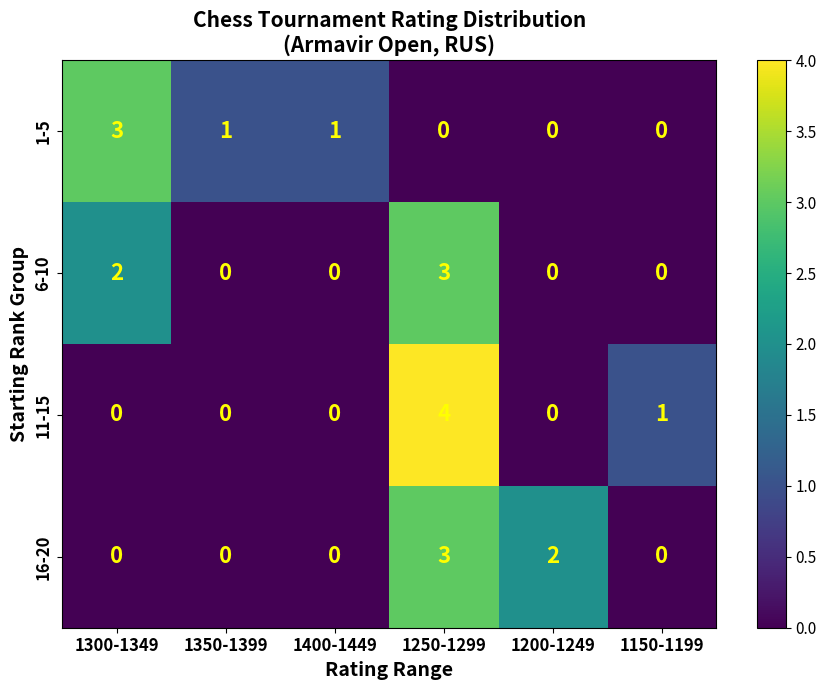

Count the 11-15 values in the range 0 to 1.

5